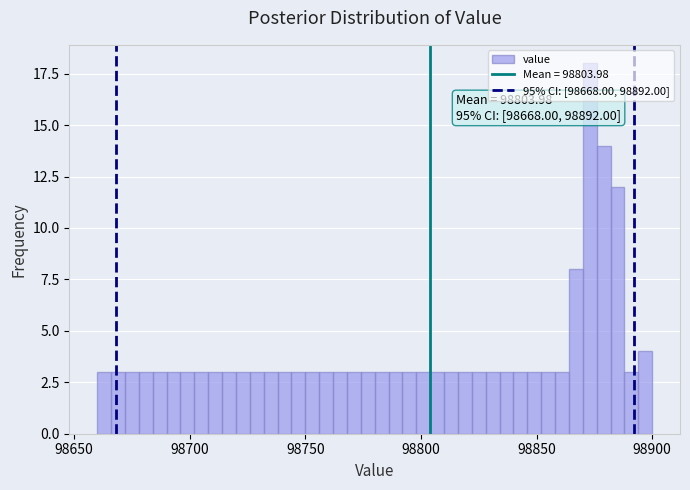

Read against the x-axis, roughly where is the centre of the tallest bar?

98875